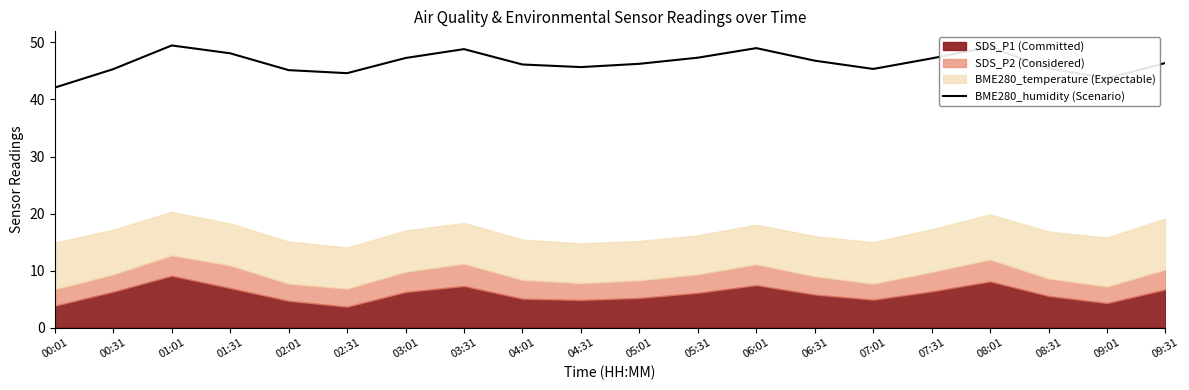

What is the sum of the values at 07:31 and 01:31?

95.3